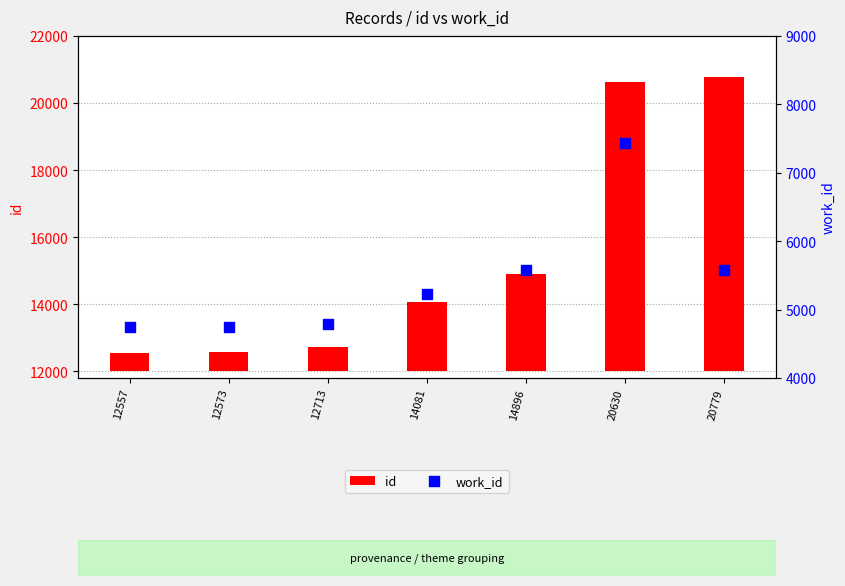

At which category is the sum across all series the highest?

20630